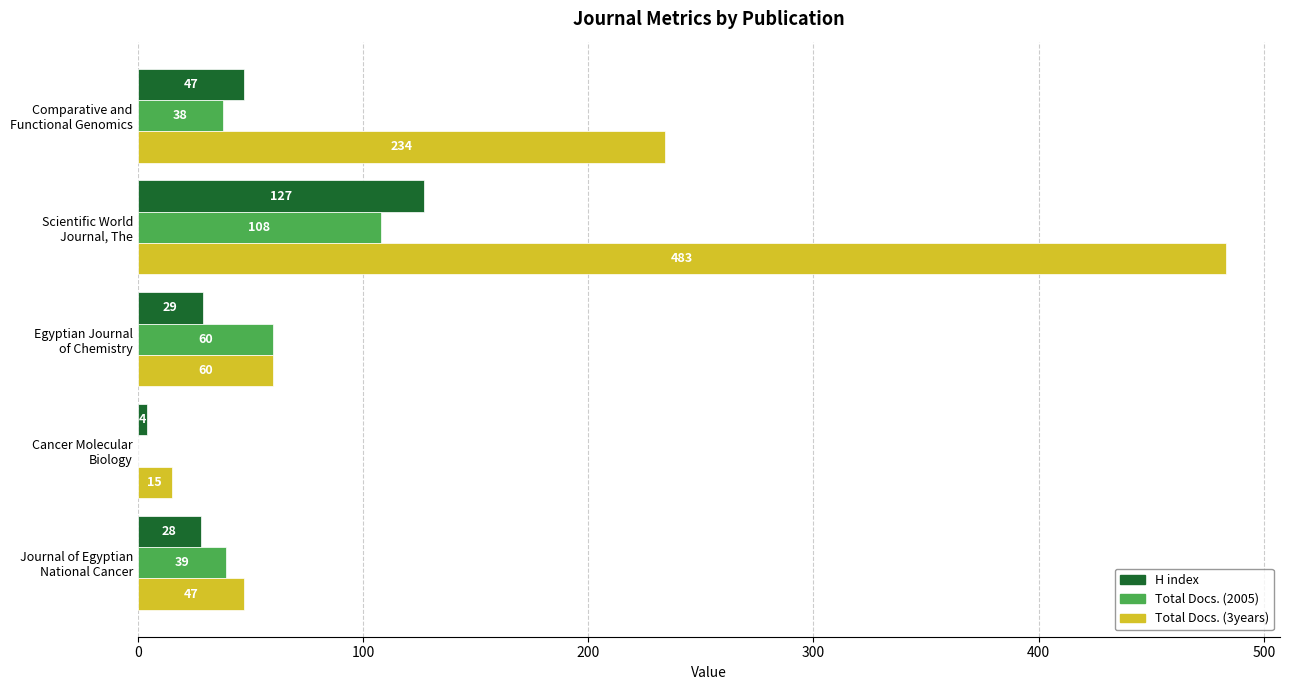

What are all the series names shown in the legend?

H index, Total Docs. (2005), Total Docs. (3years)